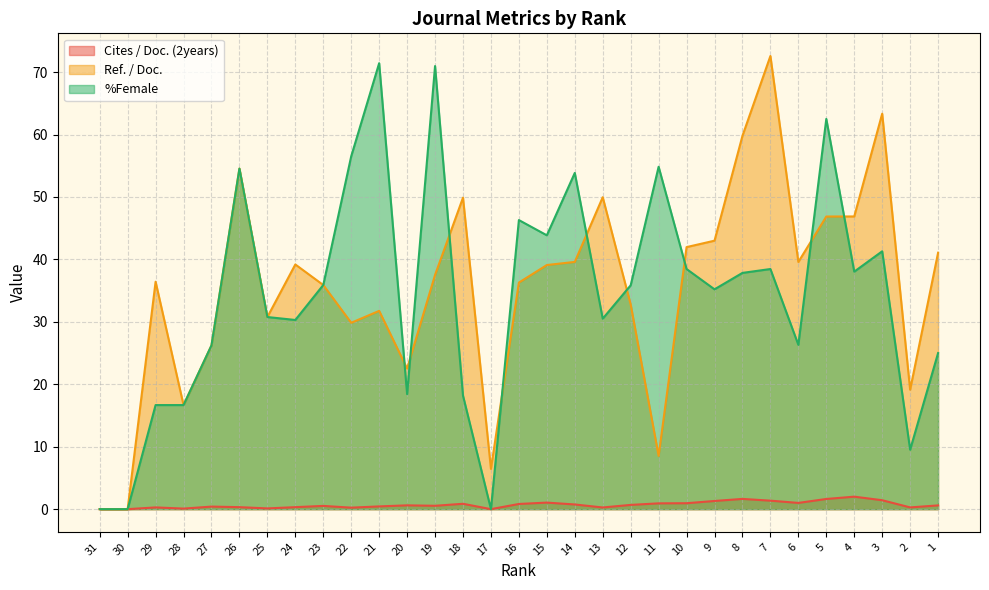

Which series has the largest total across all categories?

Ref. / Doc.